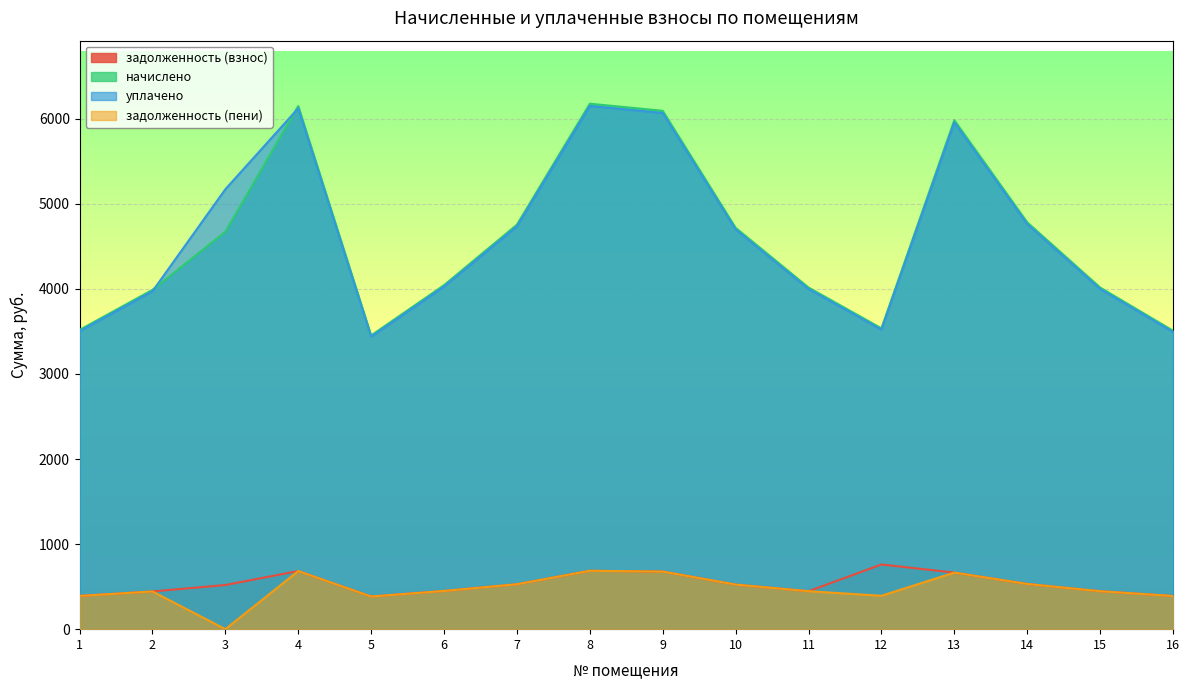

What are all the series names shown in the legend?

задолженность (взнос), начислено, уплачено, задолженность (пени)